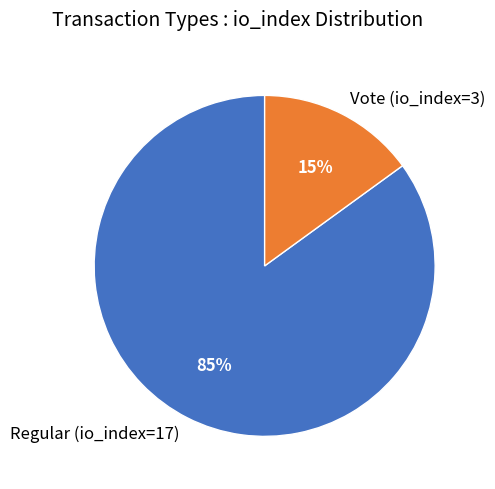

Approximately how many times larger is the value at Regular (io_index=17) compared to Vote (io_index=3)?

5.7